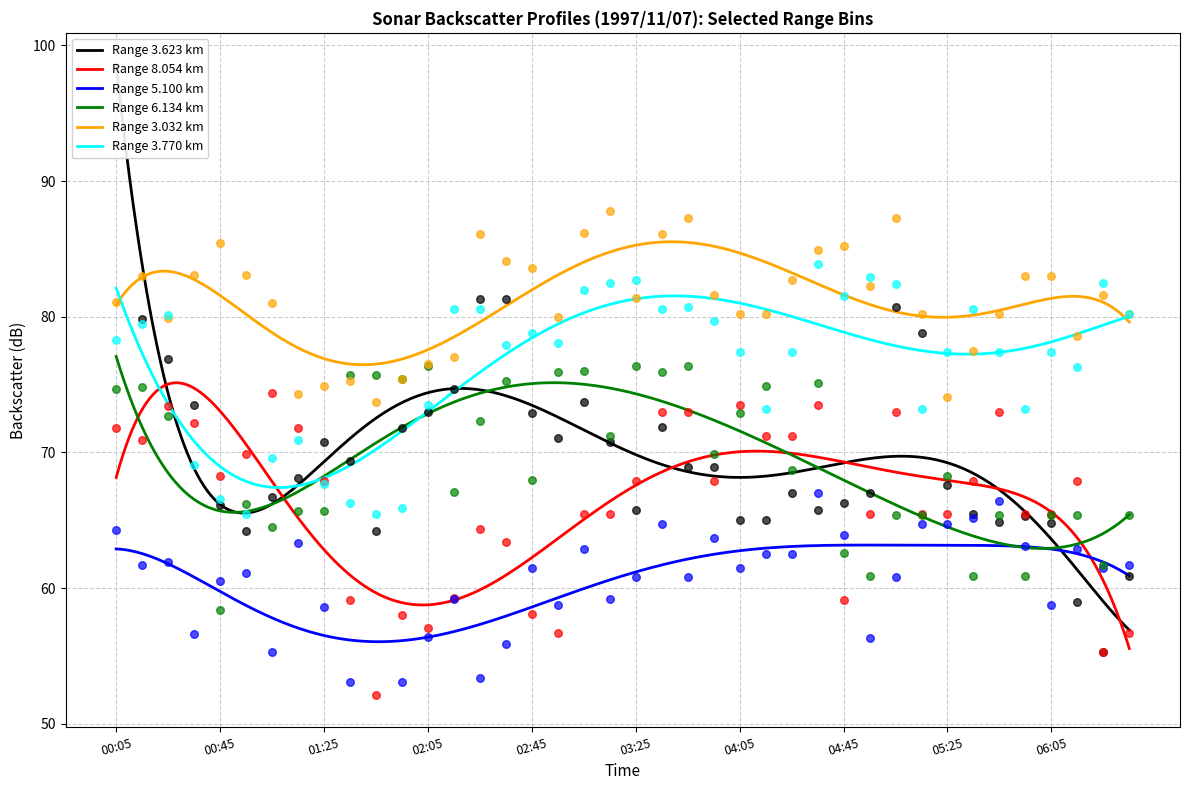

True or false: Range 5.100 km and Range 3.032 km cross at least once.

False